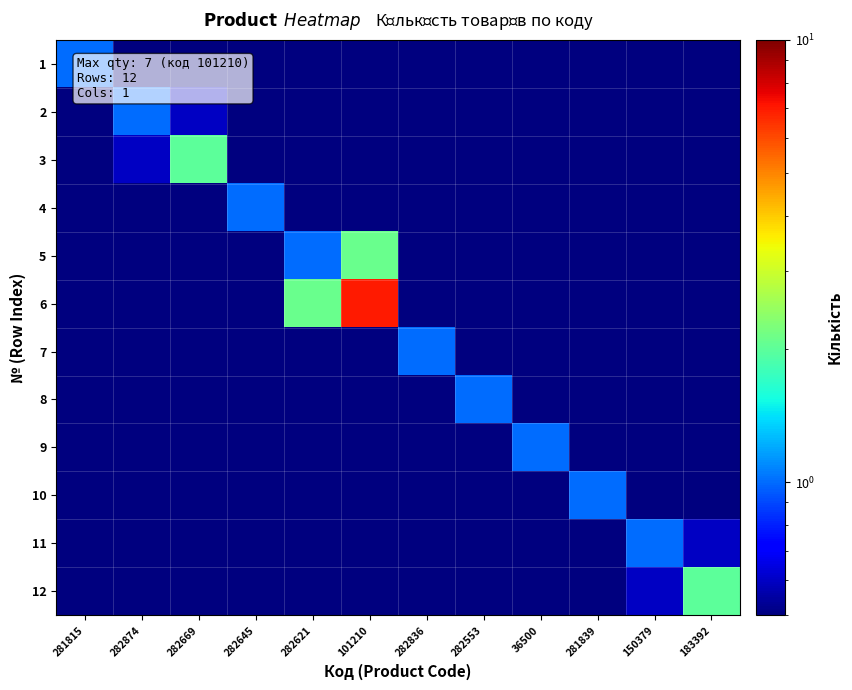

At which category is the sum across all series the highest?

101210